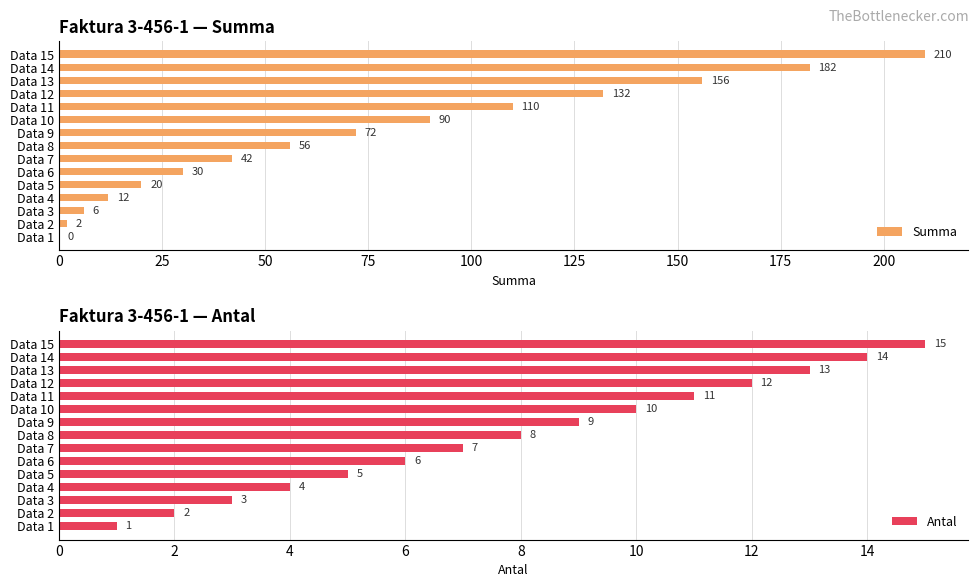

At how many categories does at least one series exceed 196?

1